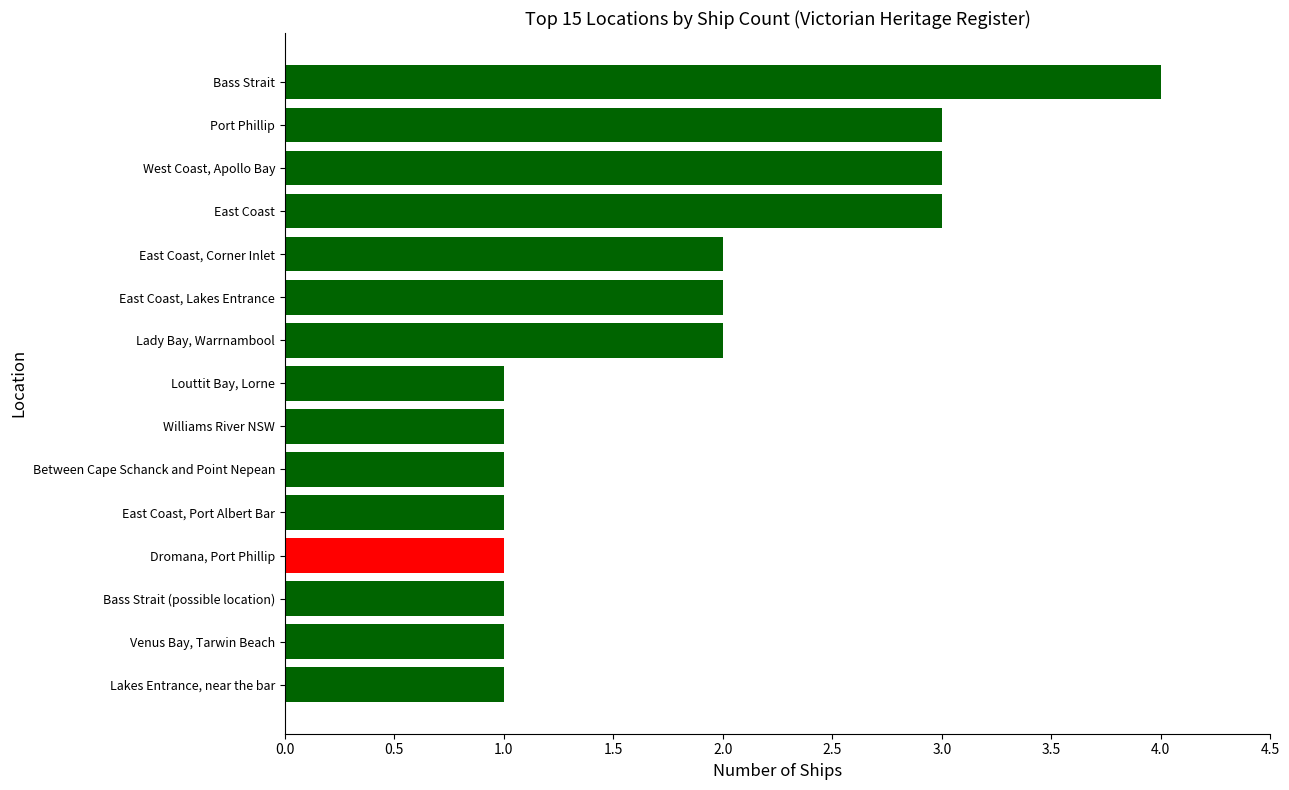

What is the sum of the values at Between Cape Schanck and Point Nepean and East Coast, Corner Inlet?

3